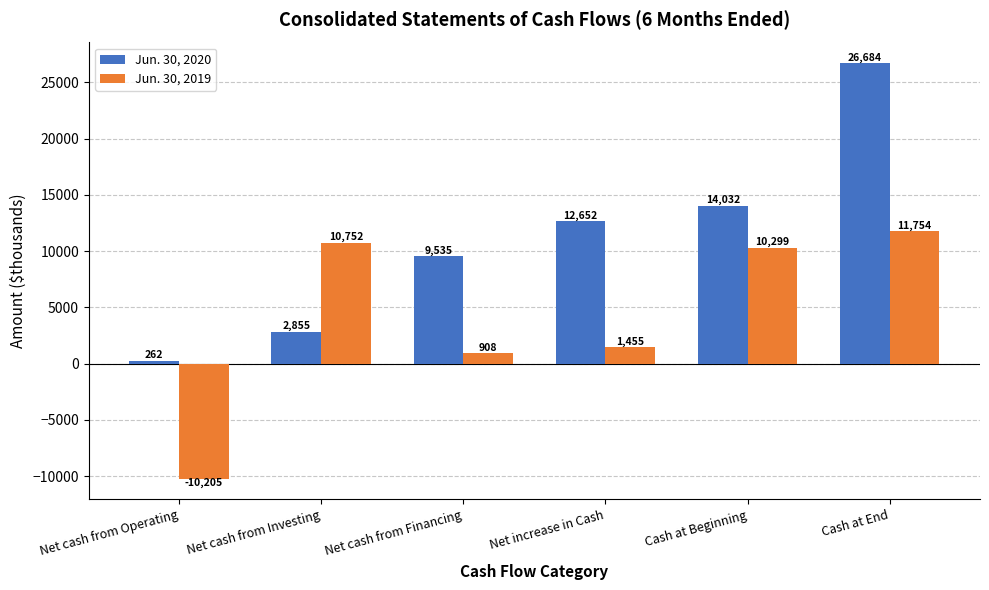

How many groups of bars are there?

6